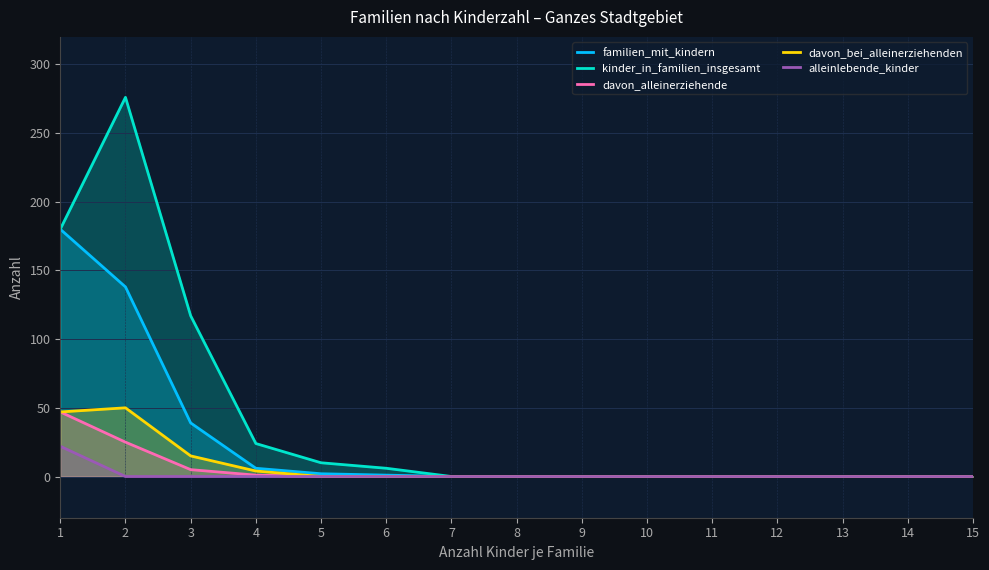

List the series in order of their peak value, highest first.

kinder_in_familien_insgesamt, familien_mit_kindern, davon_bei_alleinerziehenden, davon_alleinerziehende, alleinlebende_kinder